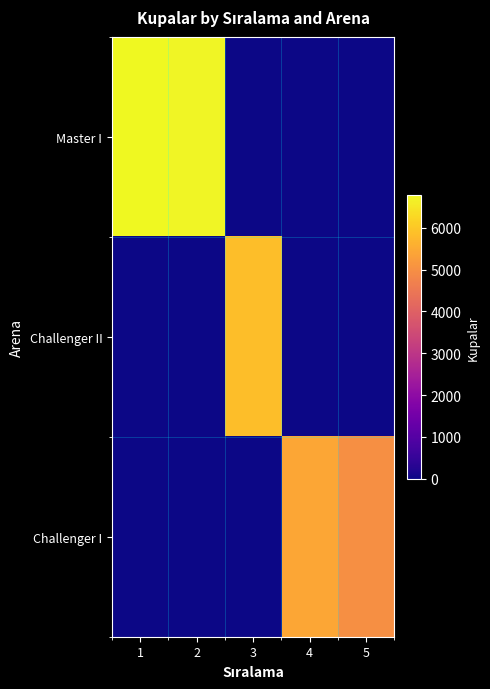

Between 4 and 5, which series saw the biggest shift?

Challenger I